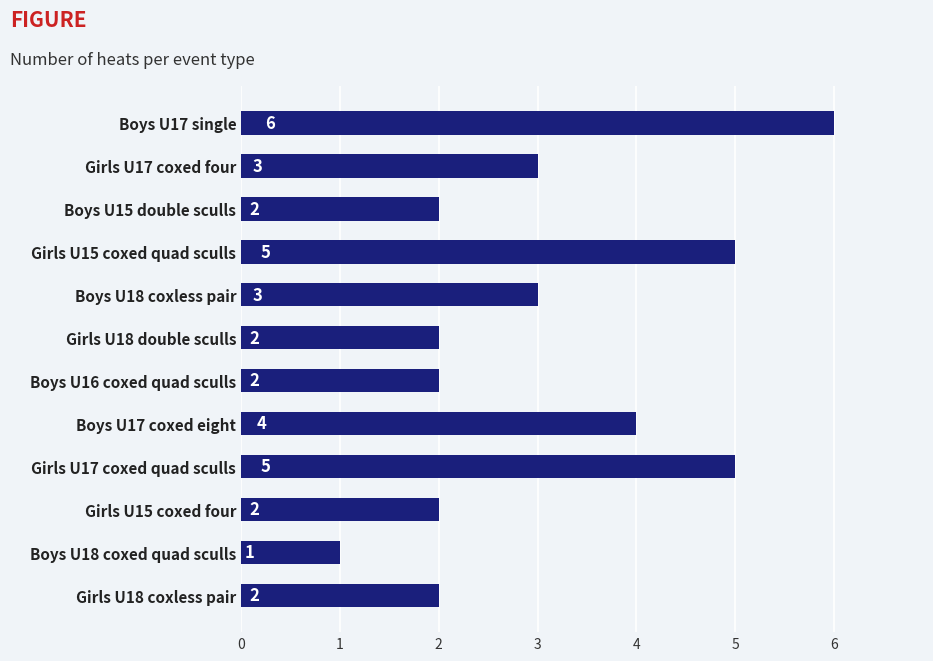

How many values are between 2 and 5?

10